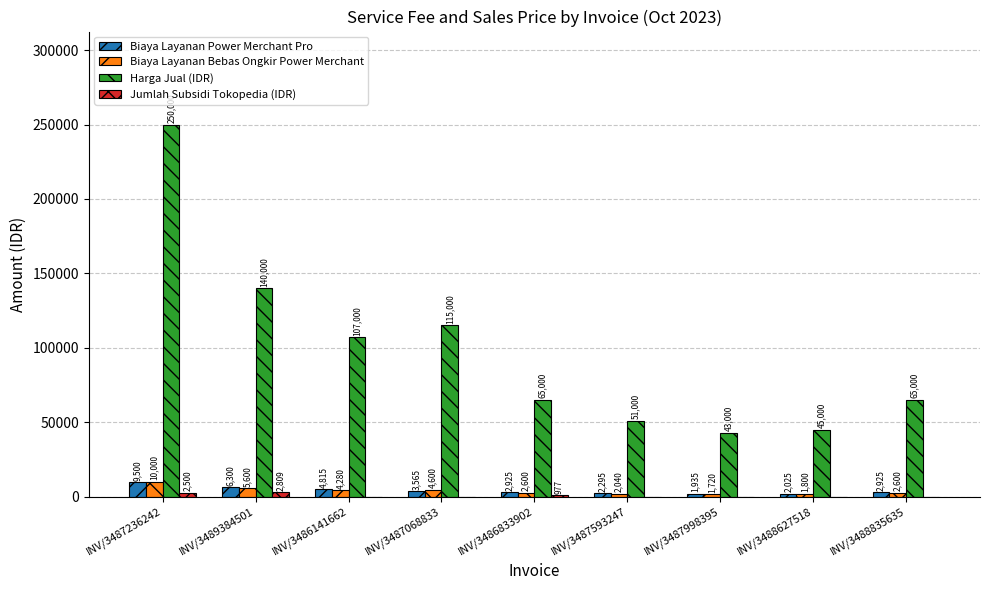

Which series changed the most between INV/3486141662 and INV/3488835635?

Harga Jual (IDR)